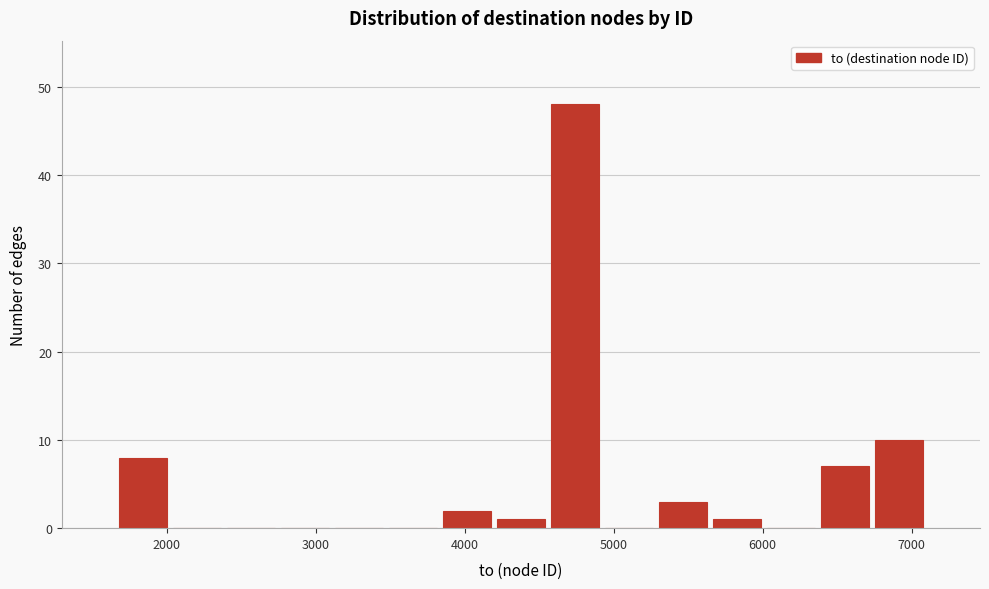

Read against the x-axis, roughly where is the centre of the tallest bar?

4700